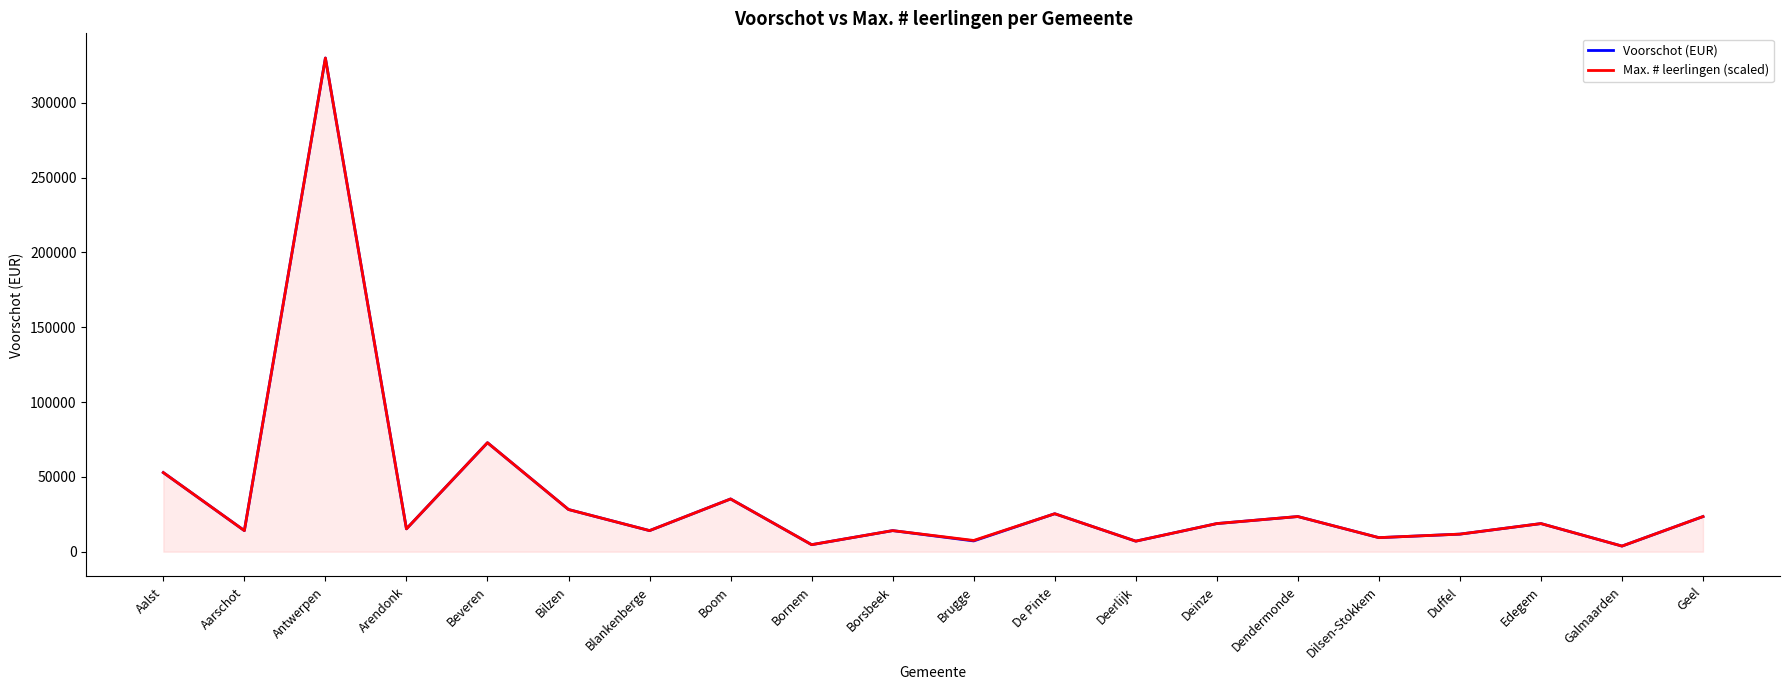

Which category has the highest value in the Max. # leerlingen (scaled) series?

Antwerpen